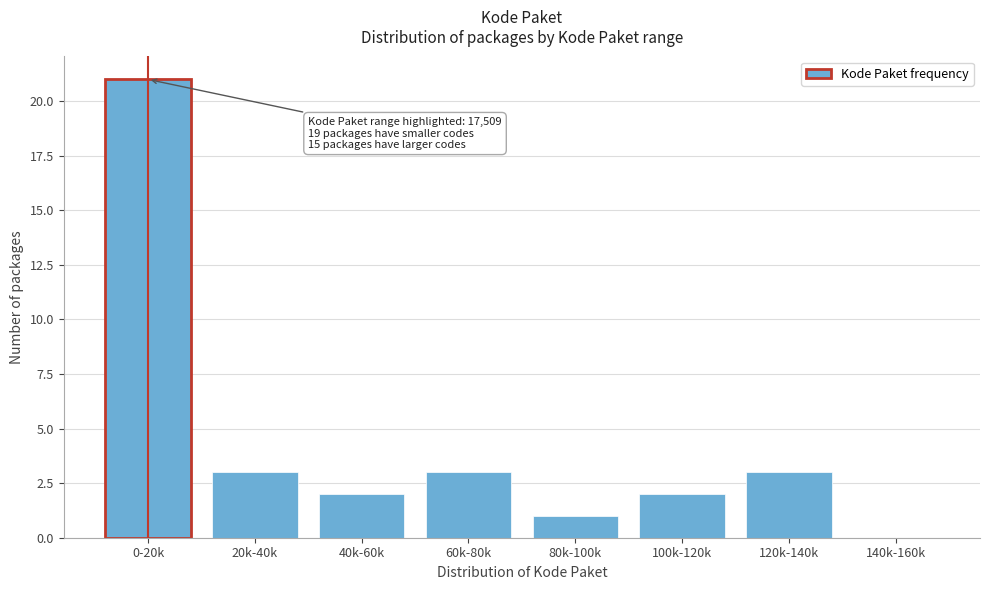

Reading right to left, extract all data points from this chart.

140k-160k=0	120k-140k=3	100k-120k=2	80k-100k=1	60k-80k=3	40k-60k=2	20k-40k=3	0-20k=21